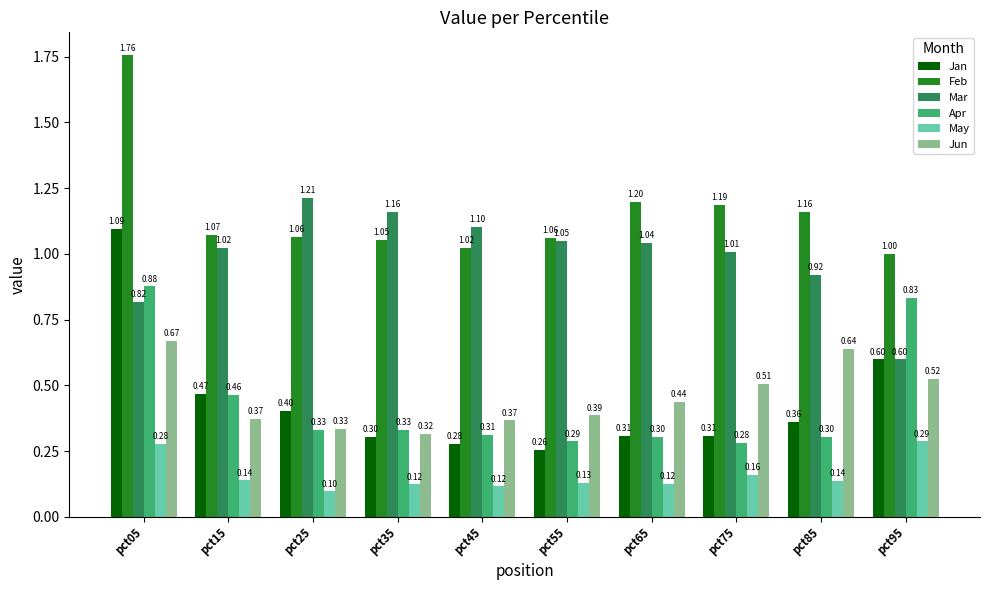

What is the difference between the maximum and minimum values in the Apr series?

0.6